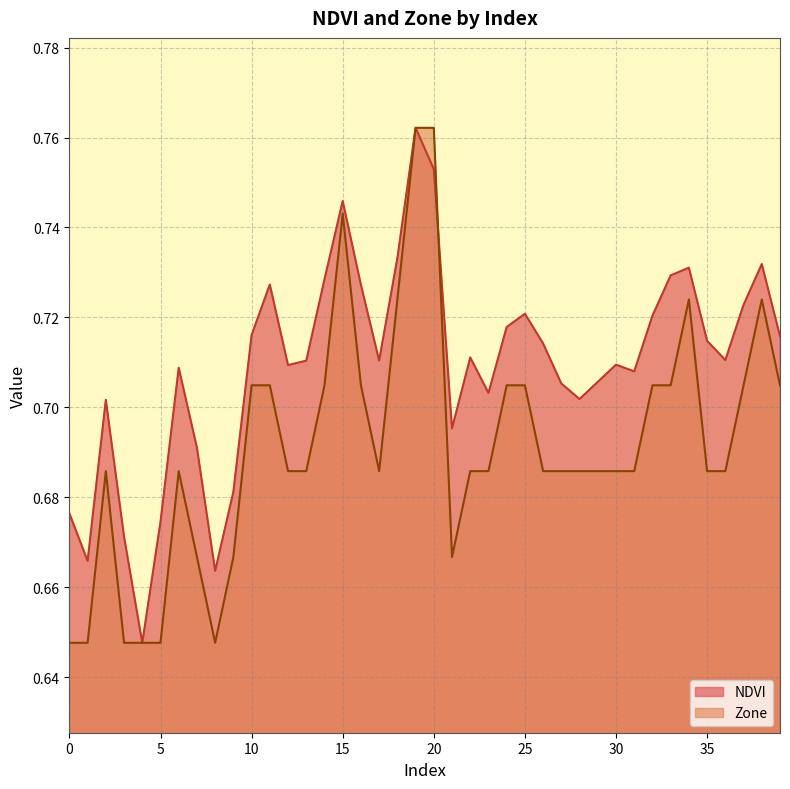

What are all the series names shown in the legend?

NDVI, Zone